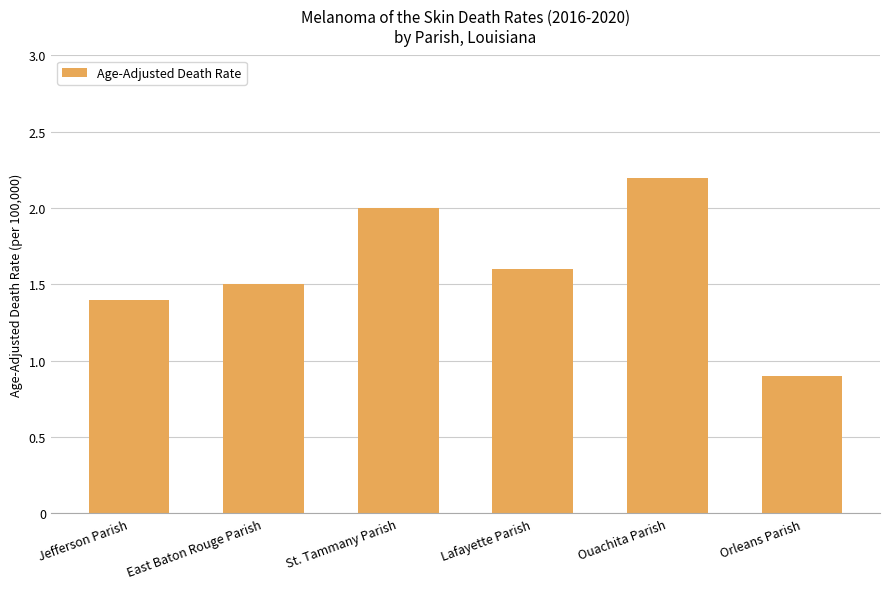

At which label is the value closest to 1?

Orleans Parish